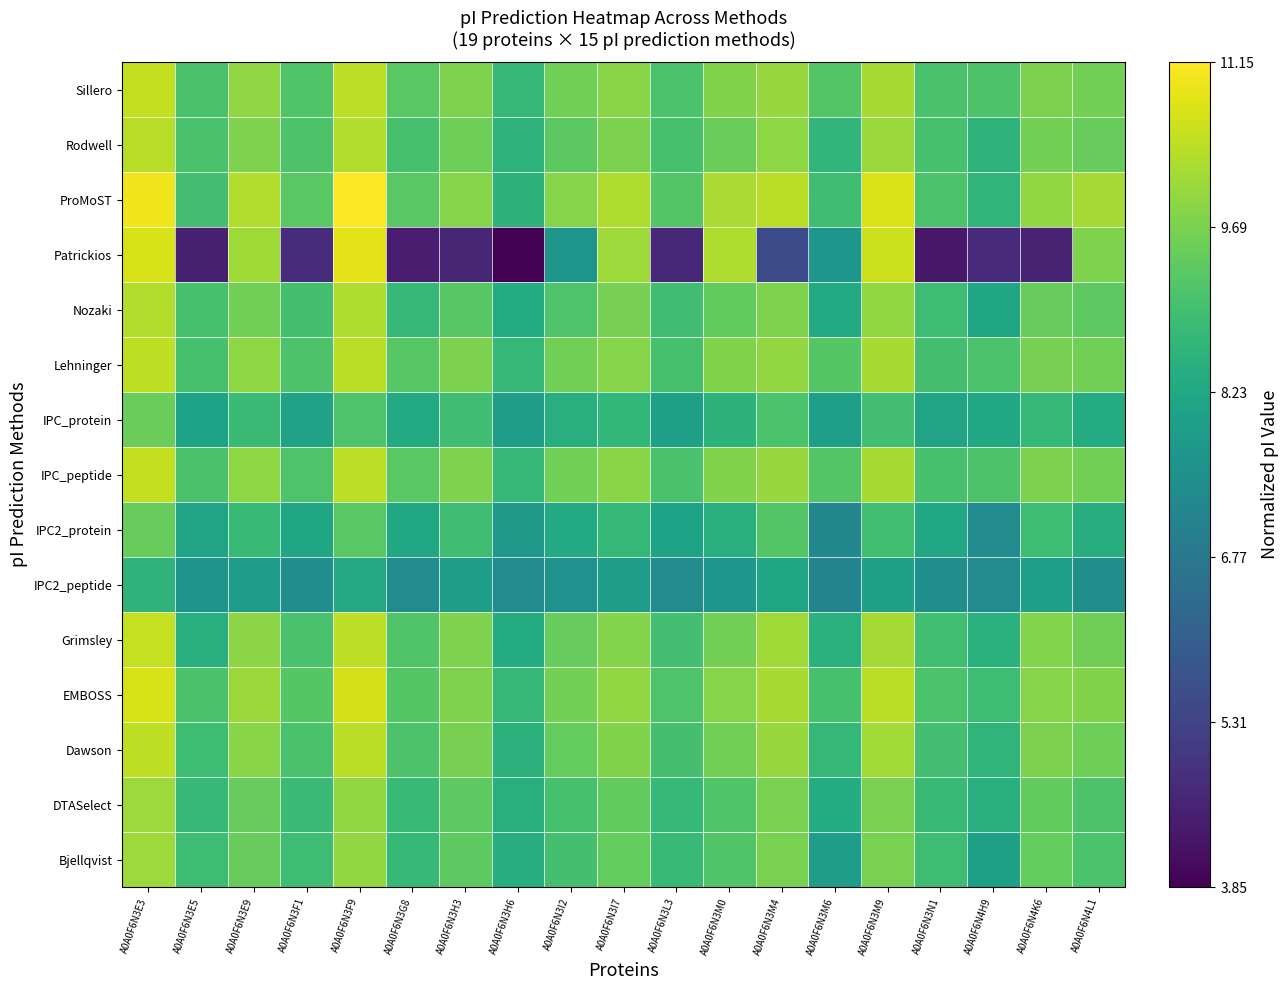

How many series are shown in this chart?

15